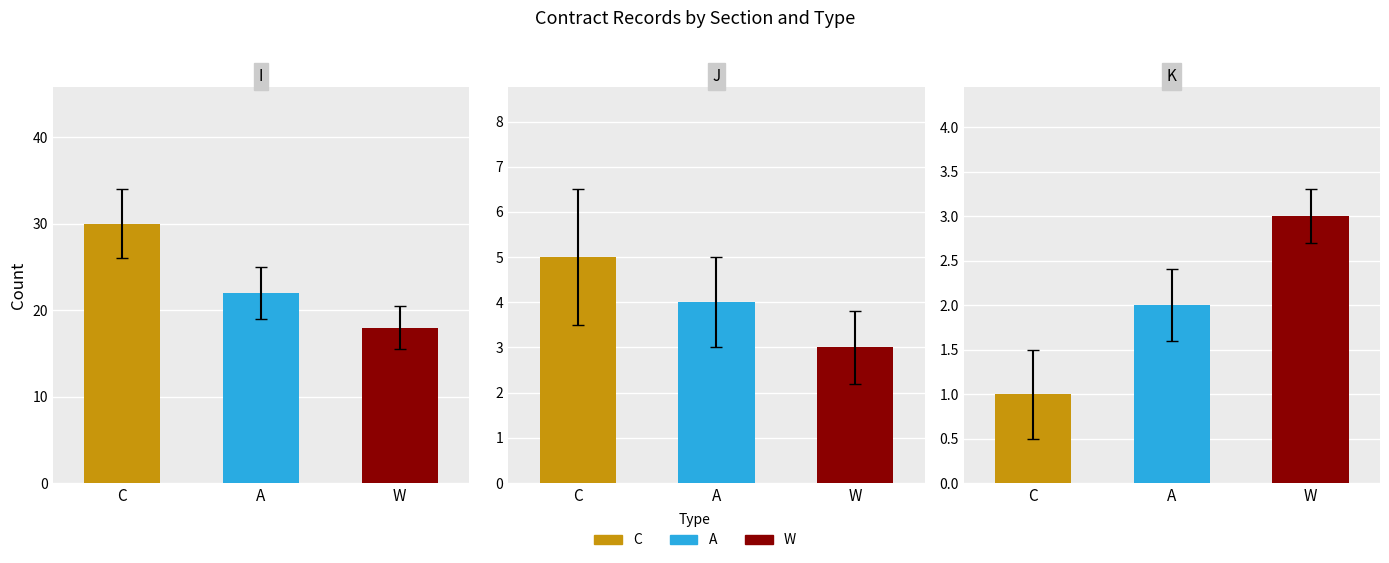

What are all the series names shown in the legend?

C, A, W